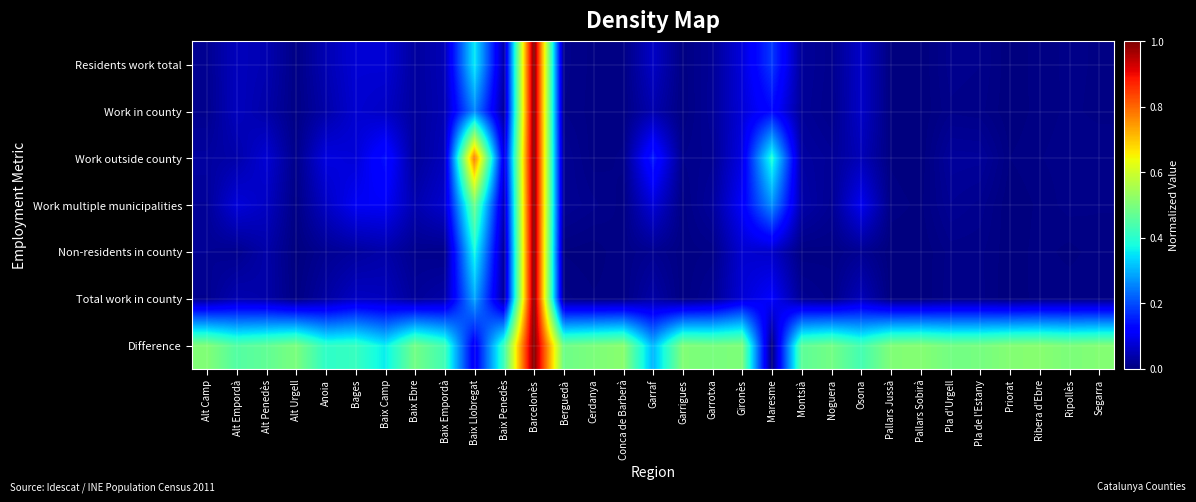

Reading right to left, what are all the values shown in this chart?

Residents work total: Segarra=0.0	Ripollès=0.0	Ribera d'Ebre=0.0	Priorat=0.0	Pla de l'Estany=0.0	Pla d'Urgell=0.0	Pallars Sobirà=0.0	Pallars Jussà=0.0	Osona=0.1	Noguera=0.0	Montsià=0.0	Maresme=0.2	Gironès=0.1	Garrotxa=0.0	Garrigues=0.0	Garraf=0.1	Conca de Barberà=0.0	Cerdanya=0.0	Berguedà=0.0	Barcelonès=1.0	Baix Penedès=0.0	Baix Llobregat=0.4	Baix Empordà=0.0	Baix Ebre=0.0	Baix Camp=0.1	Bages=0.1	Anoia=0.0	Alt Urgell=0.0	Alt Penedès=0.0	Alt Empordà=0.1	Alt Camp=0.0
Work in county: Segarra=0.0	Ripollès=0.0	Ribera d'Ebre=0.0	Priorat=0.0	Pla de l'Estany=0.0	Pla d'Urgell=0.0	Pallars Sobirà=0.0	Pallars Jussà=0.0	Osona=0.1	Noguera=0.0	Montsià=0.0	Maresme=0.1	Gironès=0.1	Garrotxa=0.0	Garrigues=0.0	Garraf=0.0	Conca de Barberà=0.0	Cerdanya=0.0	Berguedà=0.0	Barcelonès=1.0	Baix Penedès=0.0	Baix Llobregat=0.3	Baix Empordà=0.0	Baix Ebre=0.0	Baix Camp=0.1	Bages=0.1	Anoia=0.0	Alt Urgell=0.0	Alt Penedès=0.0	Alt Empordà=0.1	Alt Camp=0.0
Work outside county: Segarra=0.0	Ripollès=0.0	Ribera d'Ebre=0.0	Priorat=0.0	Pla de l'Estany=0.0	Pla d'Urgell=0.0	Pallars Sobirà=0.0	Pallars Jussà=0.0	Osona=0.1	Noguera=0.0	Montsià=0.0	Maresme=0.4	Gironès=0.1	Garrotxa=0.0	Garrigues=0.0	Garraf=0.2	Conca de Barberà=0.0	Cerdanya=0.0	Berguedà=0.0	Barcelonès=1.0	Baix Penedès=0.1	Baix Llobregat=0.8	Baix Empordà=0.1	Baix Ebre=0.0	Baix Camp=0.1	Bages=0.1	Anoia=0.1	Alt Urgell=0.0	Alt Penedès=0.1	Alt Empordà=0.0	Alt Camp=0.0
Work multiple municipalities: Segarra=0.0	Ripollès=0.0	Ribera d'Ebre=0.0	Priorat=0.0	Pla de l'Estany=0.0	Pla d'Urgell=0.0	Pallars Sobirà=0.0	Pallars Jussà=0.0	Osona=0.1	Noguera=0.0	Montsià=0.0	Maresme=0.3	Gironès=0.1	Garrotxa=0.0	Garrigues=0.0	Garraf=0.1	Conca de Barberà=0.0	Cerdanya=0.0	Berguedà=0.0	Barcelonès=1.0	Baix Penedès=0.0	Baix Llobregat=0.5	Baix Empordà=0.1	Baix Ebre=0.0	Baix Camp=0.1	Bages=0.1	Anoia=0.1	Alt Urgell=0.0	Alt Penedès=0.1	Alt Empordà=0.1	Alt Camp=0.0
Non-residents in county: Segarra=0.0	Ripollès=0.0	Ribera d'Ebre=0.0	Priorat=0.0	Pla de l'Estany=0.0	Pla d'Urgell=0.0	Pallars Sobirà=0.0	Pallars Jussà=0.0	Osona=0.0	Noguera=0.0	Montsià=0.0	Maresme=0.1	Gironès=0.1	Garrotxa=0.0	Garrigues=0.0	Garraf=0.0	Conca de Barberà=0.0	Cerdanya=0.0	Berguedà=0.0	Barcelonès=1.0	Baix Penedès=0.0	Baix Llobregat=0.4	Baix Empordà=0.0	Baix Ebre=0.0	Baix Camp=0.0	Bages=0.0	Anoia=0.0	Alt Urgell=0.0	Alt Penedès=0.0	Alt Empordà=0.0	Alt Camp=0.0
Total work in county: Segarra=0.0	Ripollès=0.0	Ribera d'Ebre=0.0	Priorat=0.0	Pla de l'Estany=0.0	Pla d'Urgell=0.0	Pallars Sobirà=0.0	Pallars Jussà=0.0	Osona=0.1	Noguera=0.0	Montsià=0.0	Maresme=0.1	Gironès=0.1	Garrotxa=0.0	Garrigues=0.0	Garraf=0.0	Conca de Barberà=0.0	Cerdanya=0.0	Berguedà=0.0	Barcelonès=1.0	Baix Penedès=0.0	Baix Llobregat=0.3	Baix Empordà=0.0	Baix Ebre=0.0	Baix Camp=0.1	Bages=0.1	Anoia=0.0	Alt Urgell=0.0	Alt Penedès=0.0	Alt Empordà=0.0	Alt Camp=0.0
Difference: Segarra=0.5	Ripollès=0.5	Ribera d'Ebre=0.5	Priorat=0.5	Pla de l'Estany=0.5	Pla d'Urgell=0.5	Pallars Sobirà=0.5	Pallars Jussà=0.5	Osona=0.4	Noguera=0.5	Montsià=0.5	Maresme=0.0	Gironès=0.5	Garrotxa=0.5	Garrigues=0.5	Garraf=0.3	Conca de Barberà=0.5	Cerdanya=0.5	Berguedà=0.5	Barcelonès=1.0	Baix Penedès=0.4	Baix Llobregat=0.1	Baix Empordà=0.4	Baix Ebre=0.5	Baix Camp=0.4	Bages=0.4	Anoia=0.4	Alt Urgell=0.5	Alt Penedès=0.5	Alt Empordà=0.5	Alt Camp=0.5